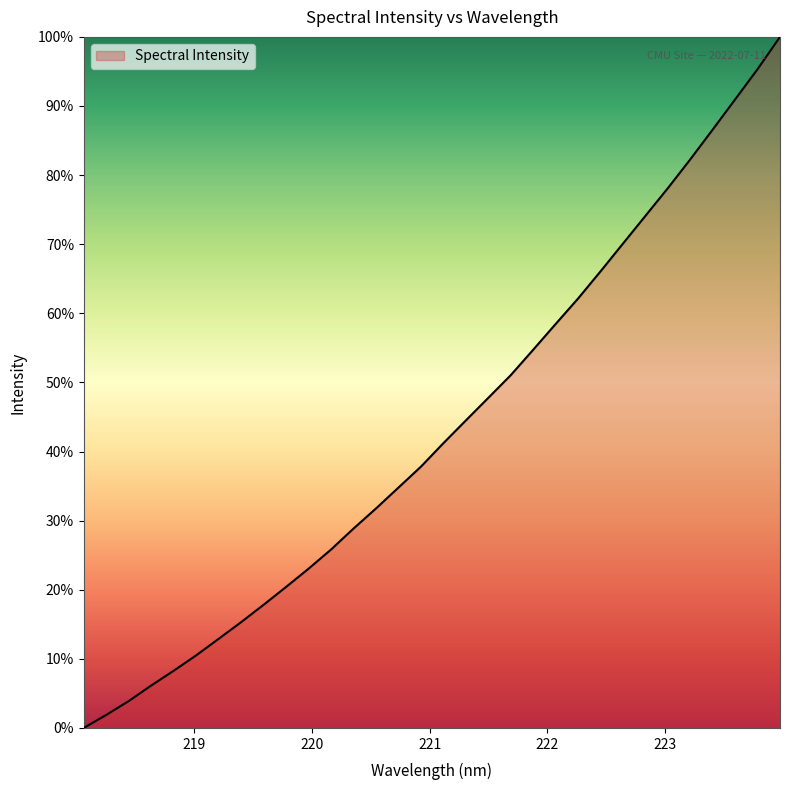

Is this an area chart (filled region under the line)?

Yes